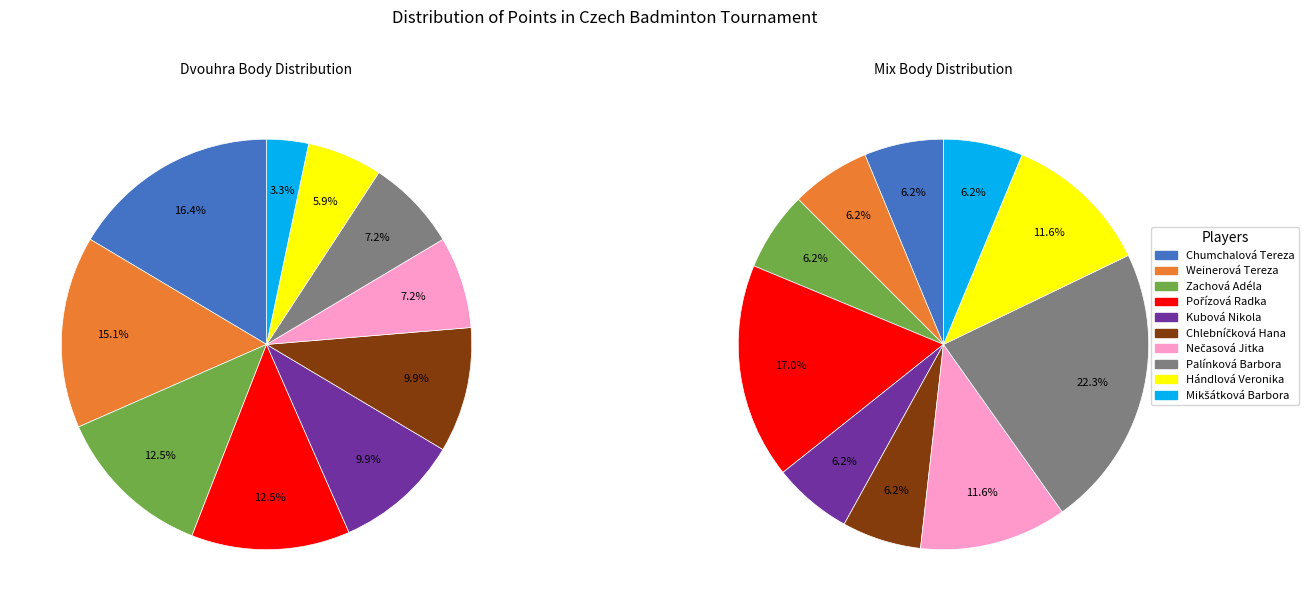

Does Mikšátková Barbora account for over 50% of the chart?

No